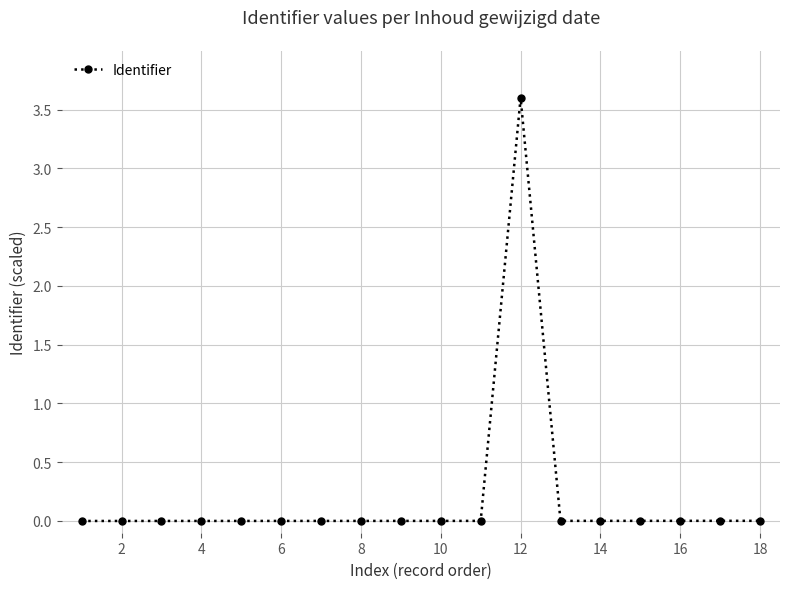

What is the sum of all values?

3.6